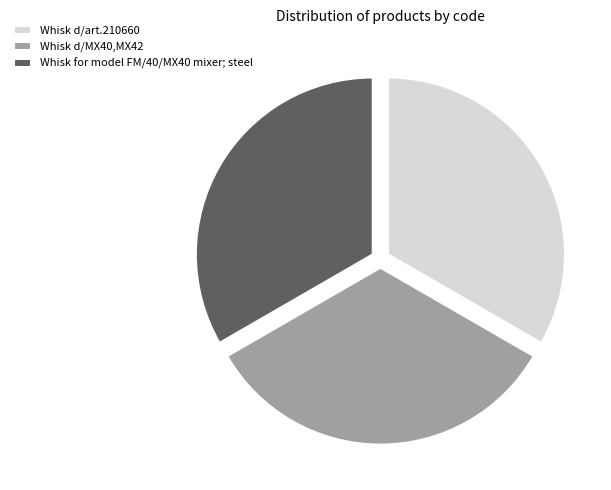

Does Whisk d/art.210660 account for over 50% of the chart?

No